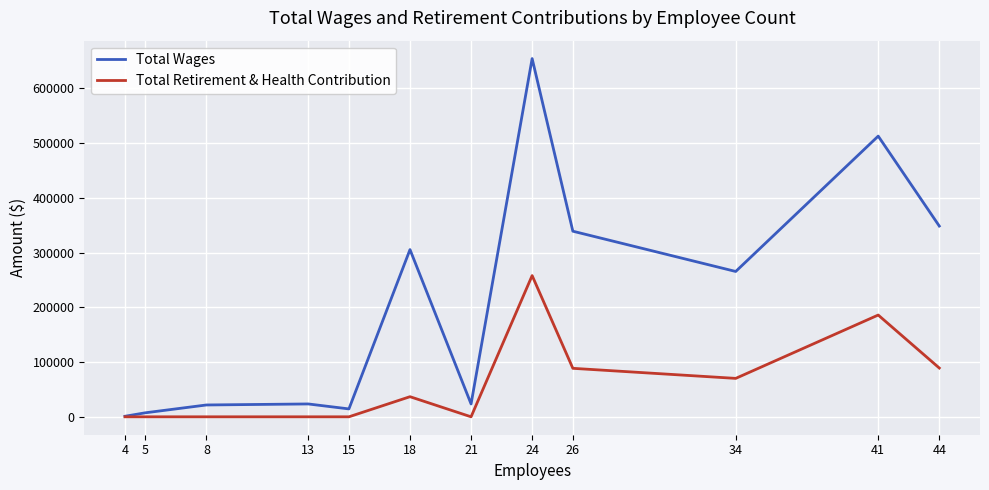

What is the greatest value displayed?

654322